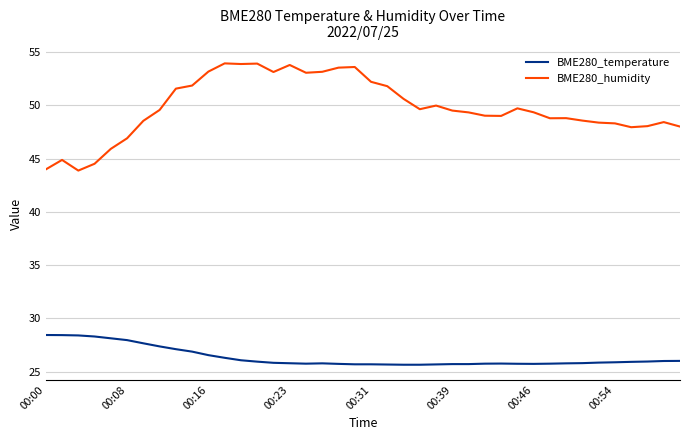

In BME280_humidity, how many points are lower than both neighbors (excluding endpoints)?

8